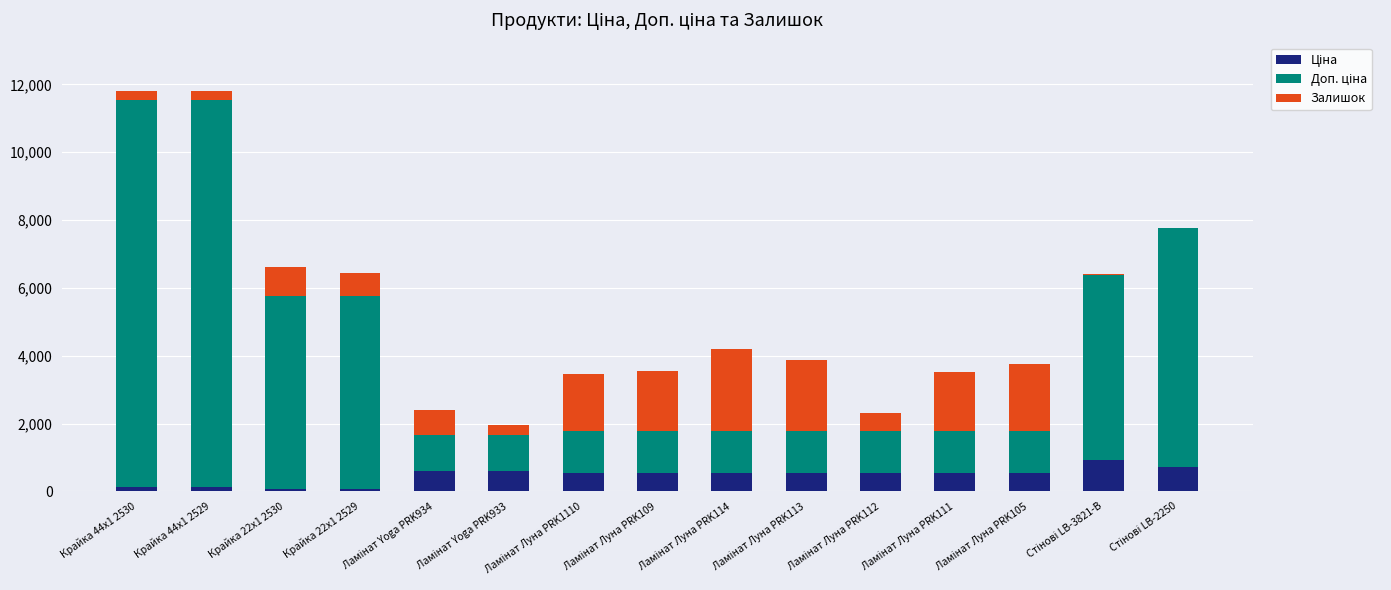

At which label is Ціна closest to 483?

Ламінат Луна PRK1110